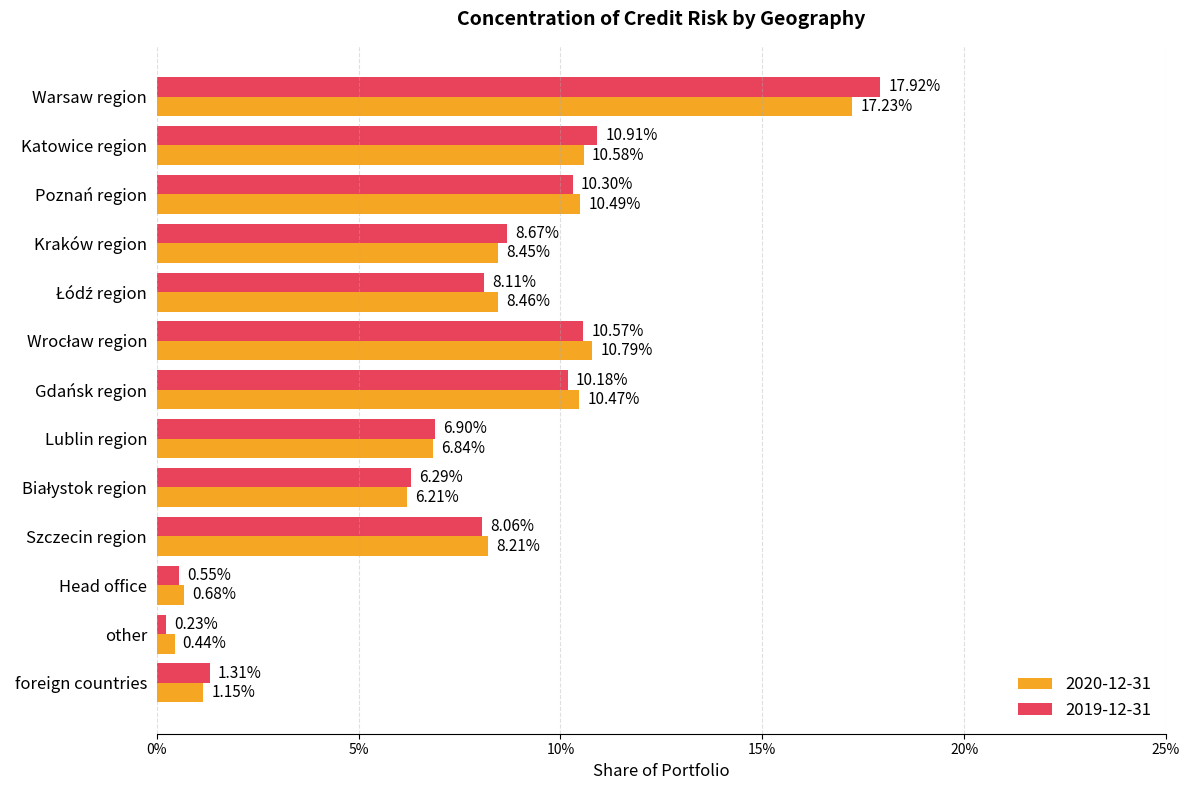

What is the maximum value shown in the chart?

0.2